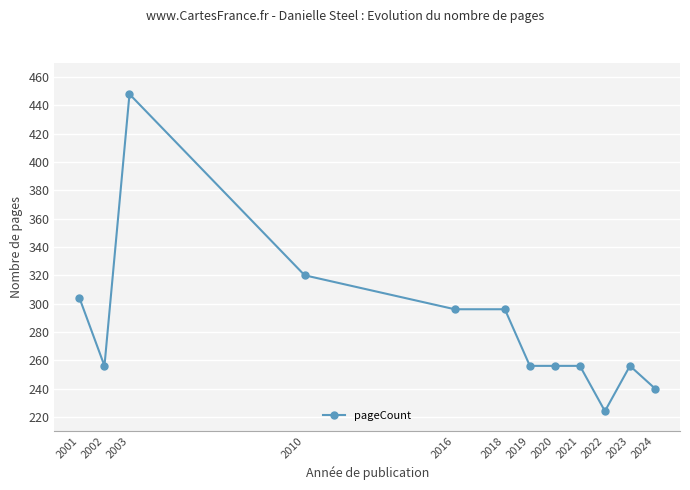

Which has a higher value, 2024 or 2020?

2020